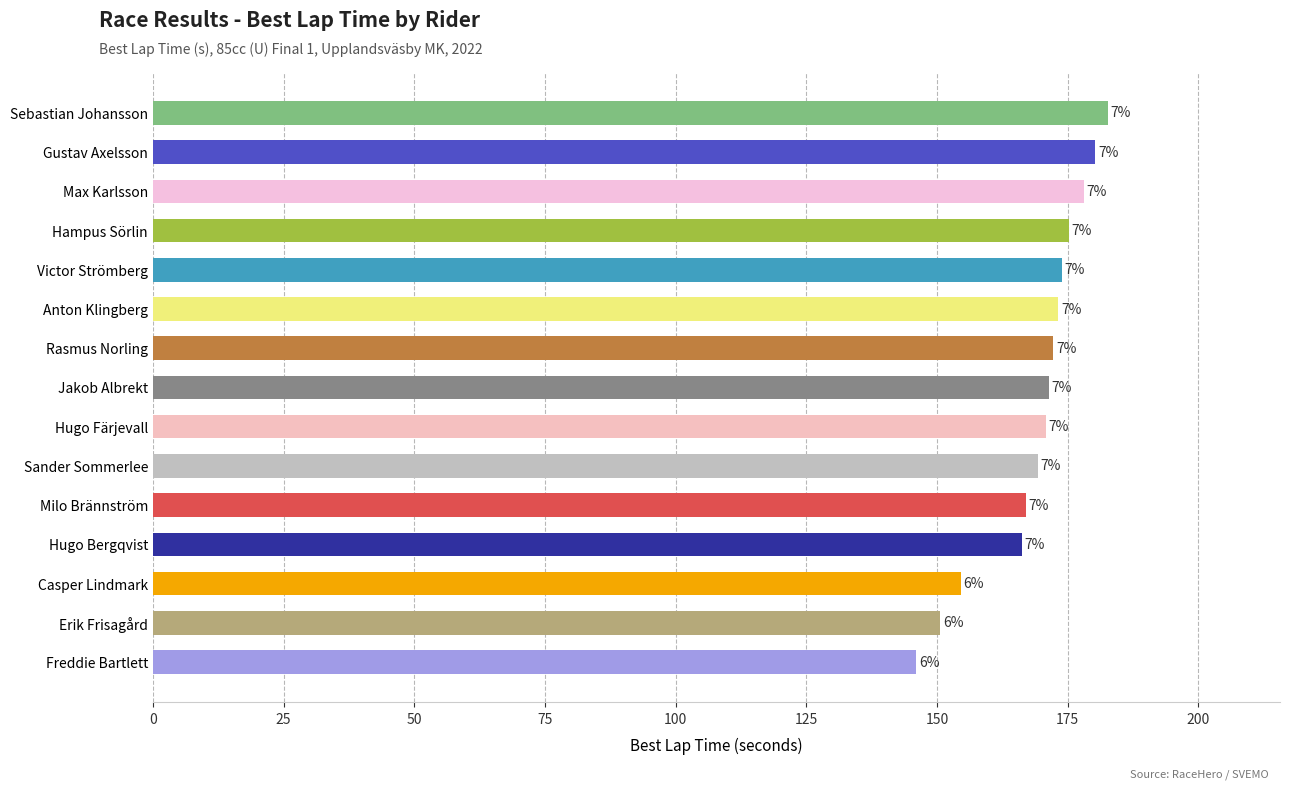

How many bars are there in total?

15